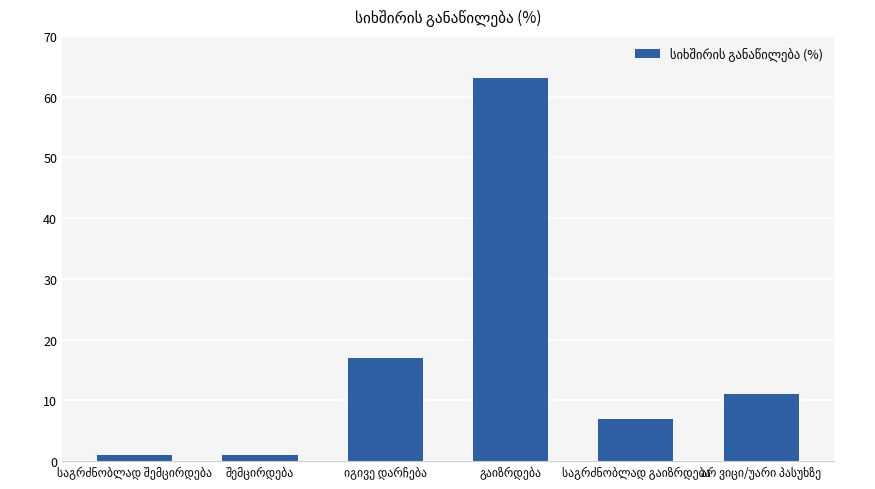

What is the sum of all values?

100